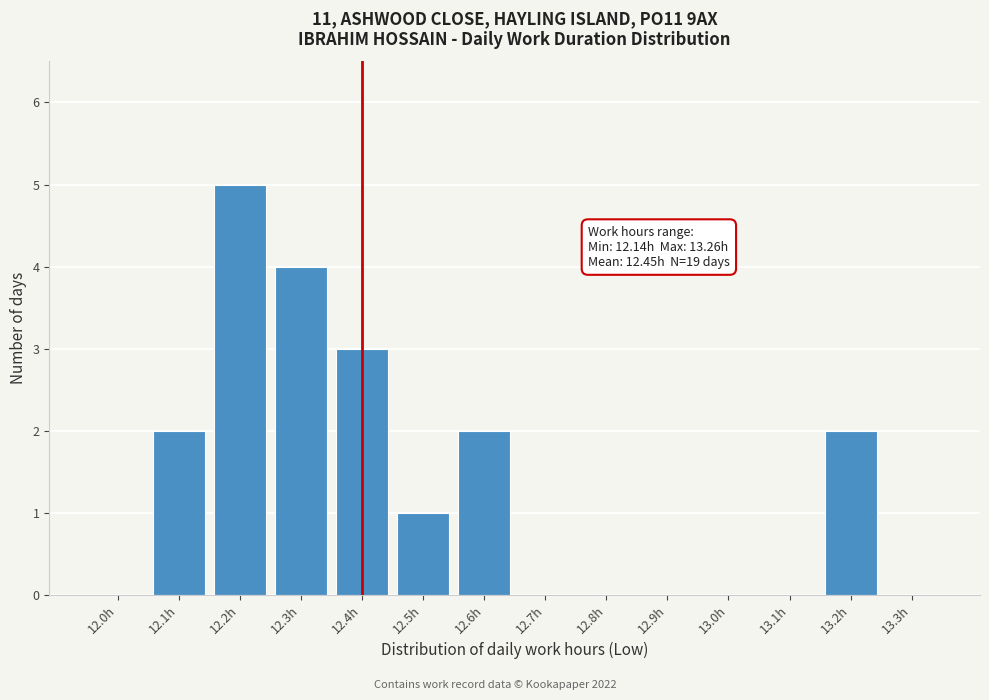

Reading right to left, transcribe all the data shown in this chart.

13.3h=0	13.2h=2	13.1h=0	13.0h=0	12.9h=0	12.8h=0	12.7h=0	12.6h=2	12.5h=1	12.4h=3	12.3h=4	12.2h=5	12.1h=2	12.0h=0